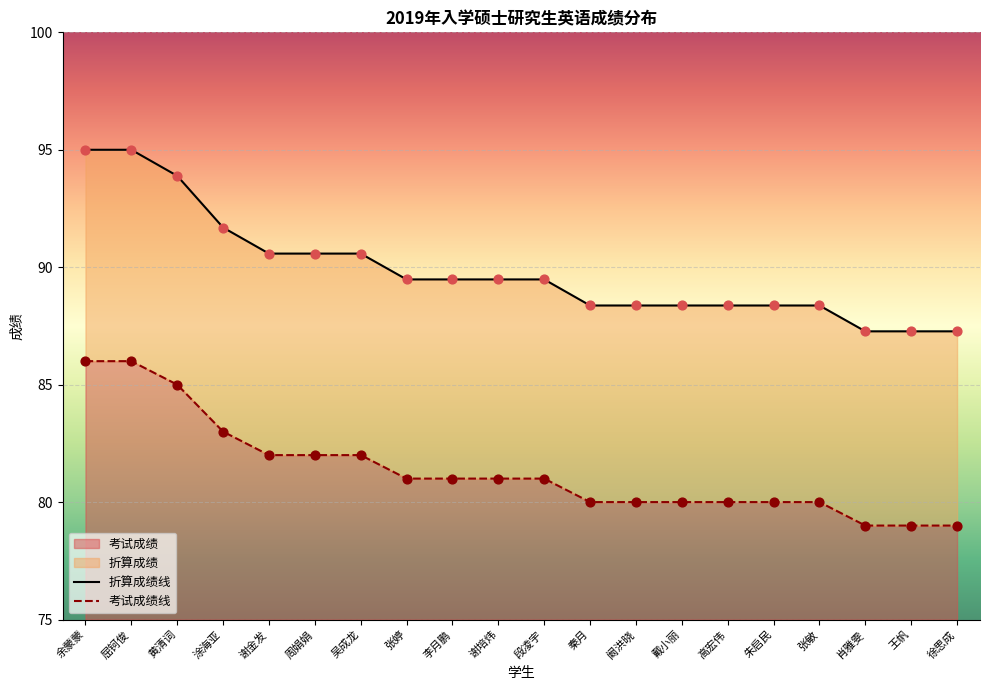

Which series has the widest spread of Y values?

折算成绩线